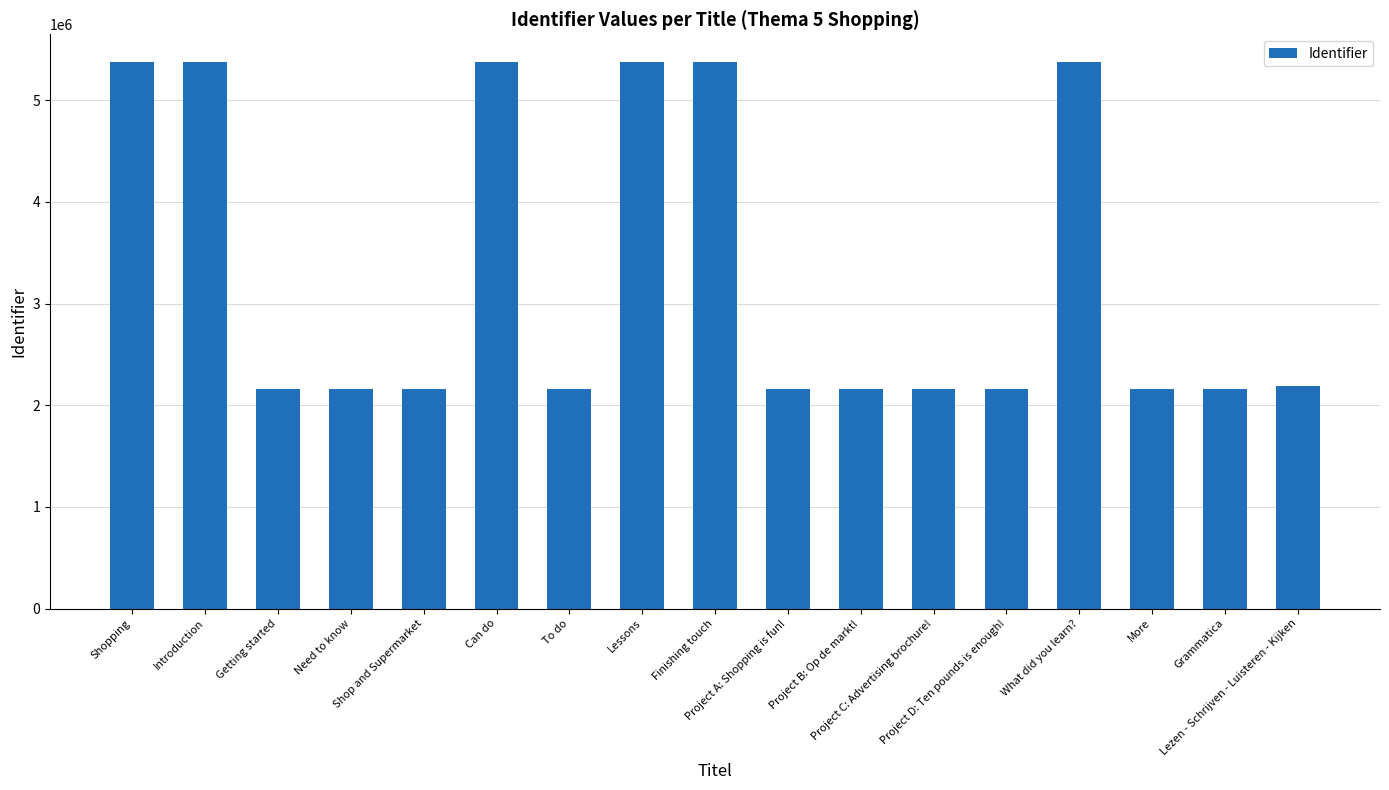

What is the value of the 17th bar from the left?

2191626